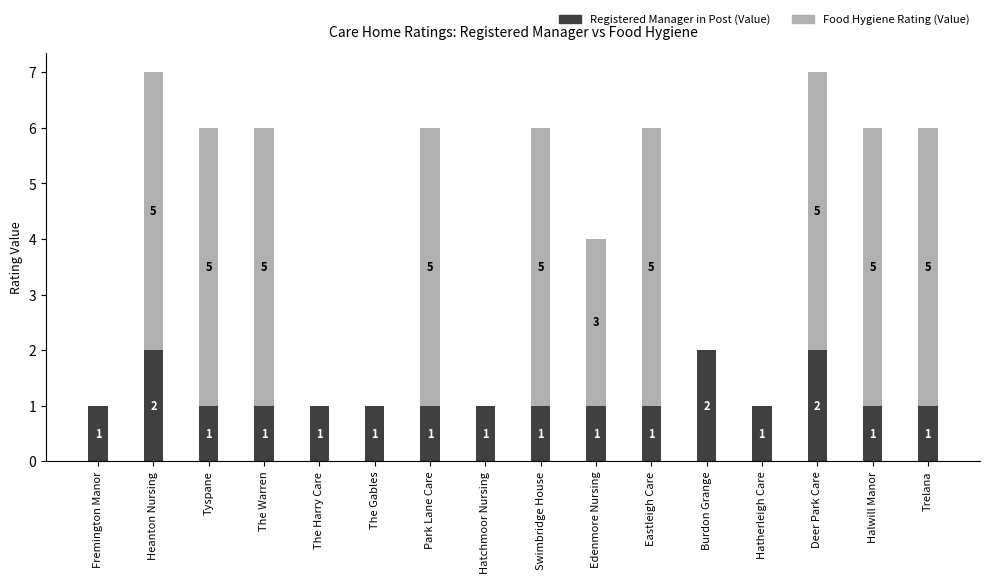

The Registered Manager in Post (Value) series shows 1 at Hatherleigh Care. True or false?

True